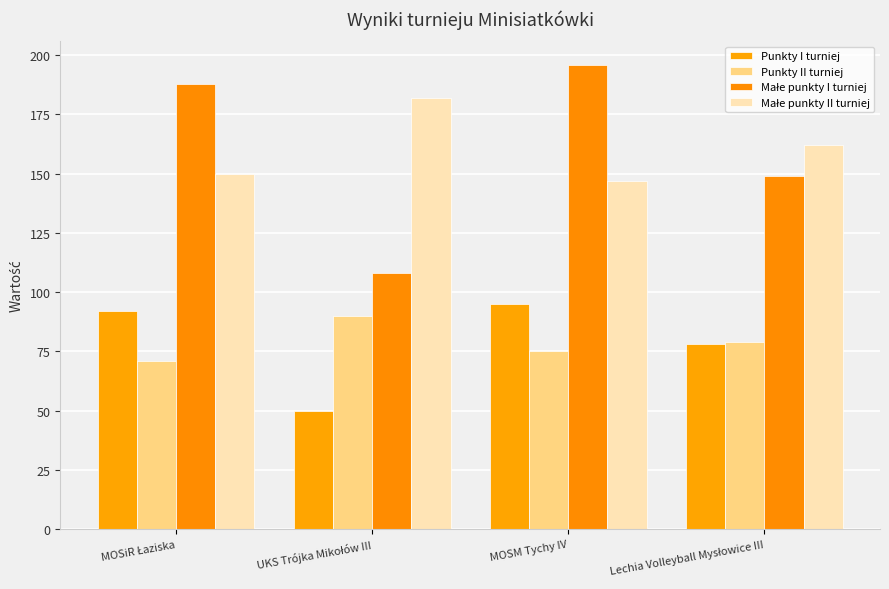

At which category is the sum across all series the highest?

MOSM Tychy IV